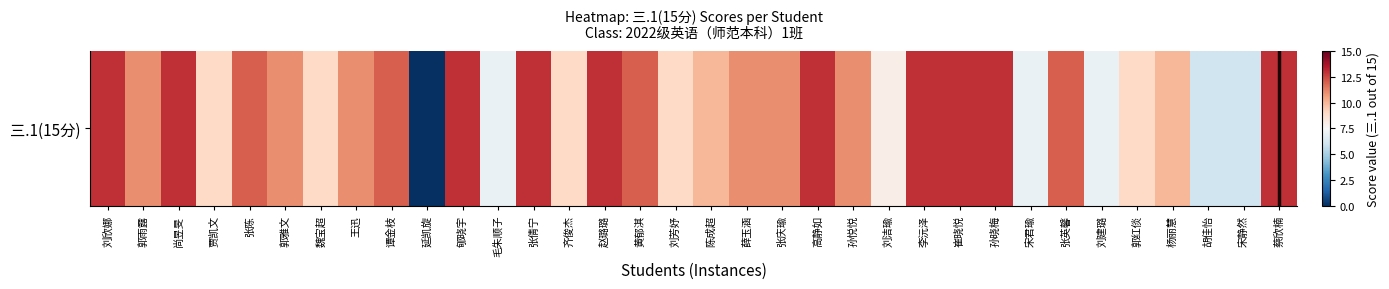

What is the difference between the maximum and minimum values?

13